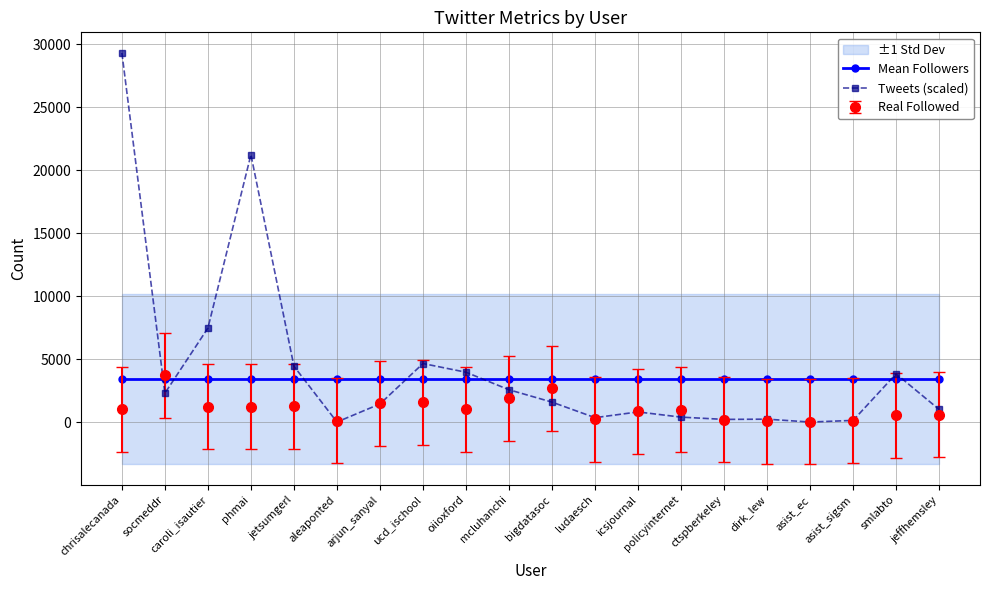

Read the Mean Followers value at jetsumgerl.

3393.0